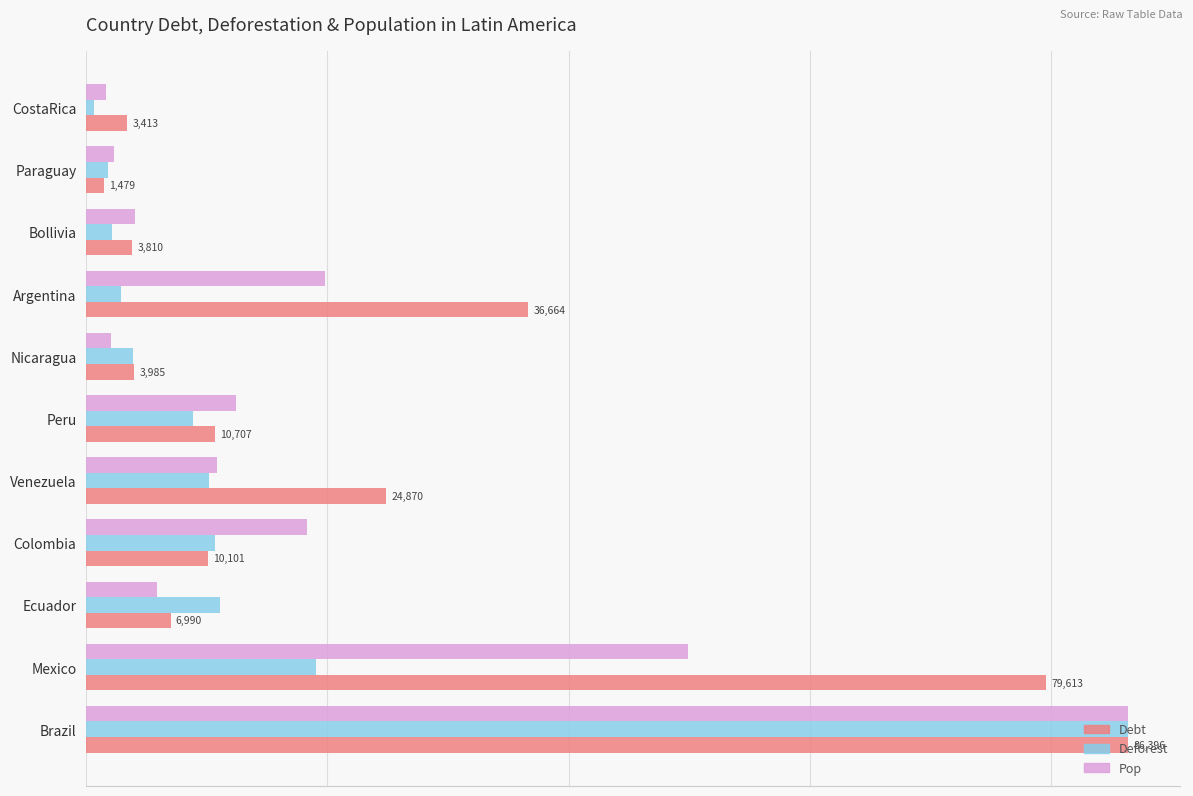

What is the smallest value displayed?

640.0